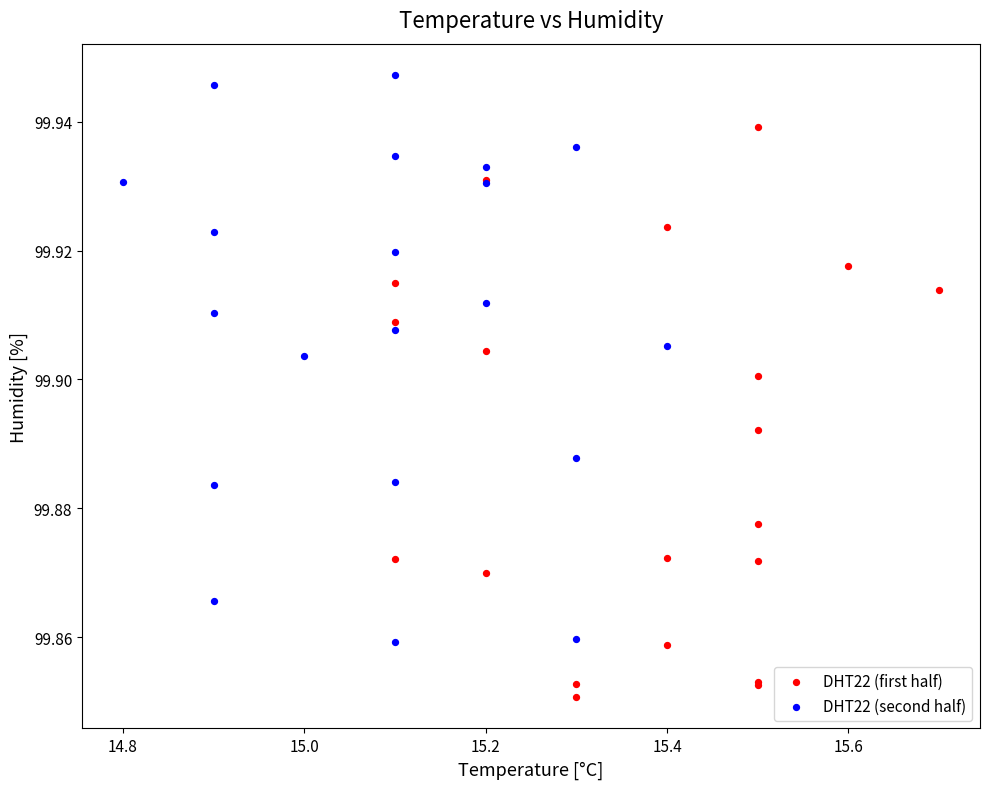

Which series reaches the maximum Y coordinate?

DHT22 (second half)